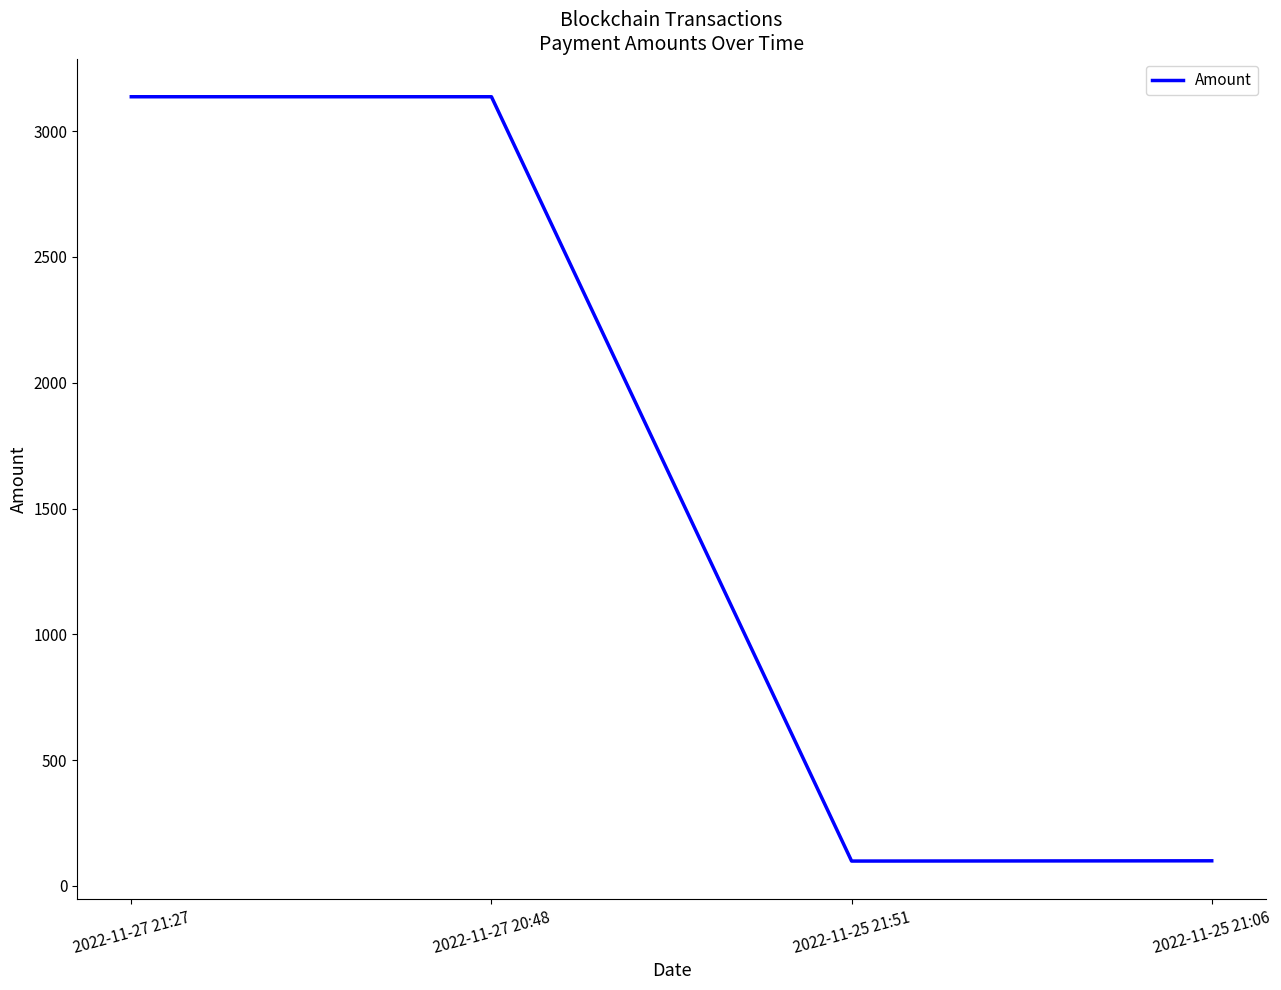

What is the maximum value shown in the chart?

3136.3